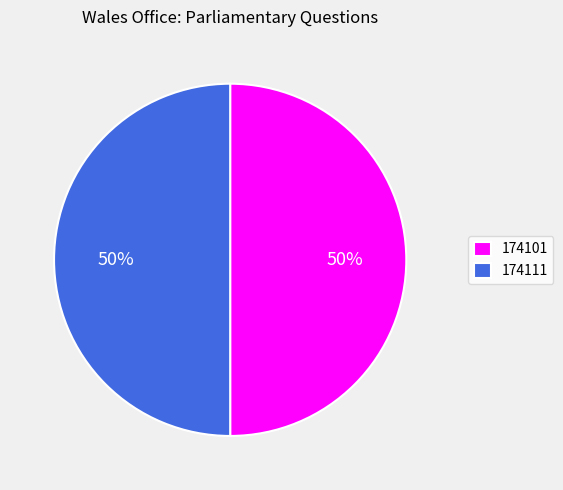

How many slices are in this pie chart?

2